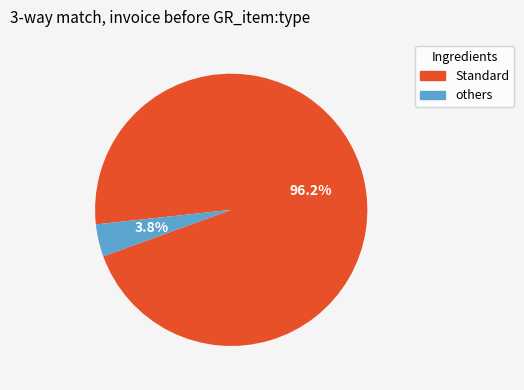

Is there any slice that represents more than half of the pie?

Yes